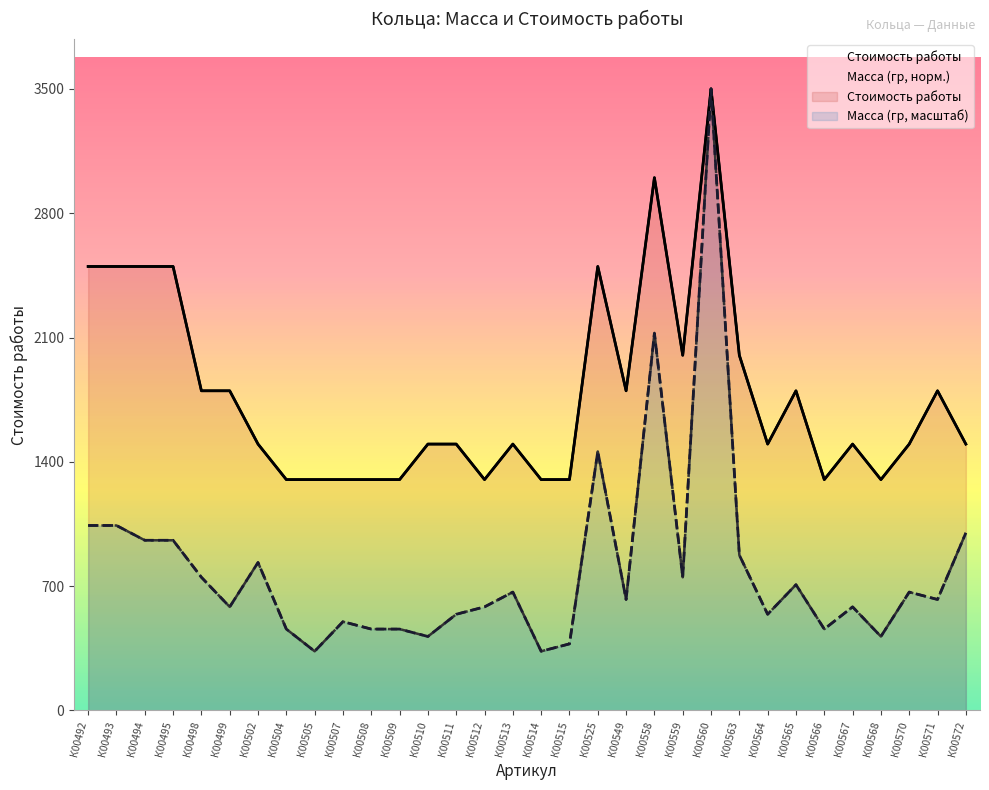

Which category has the lowest value in the Стоимость работы series?

К00504